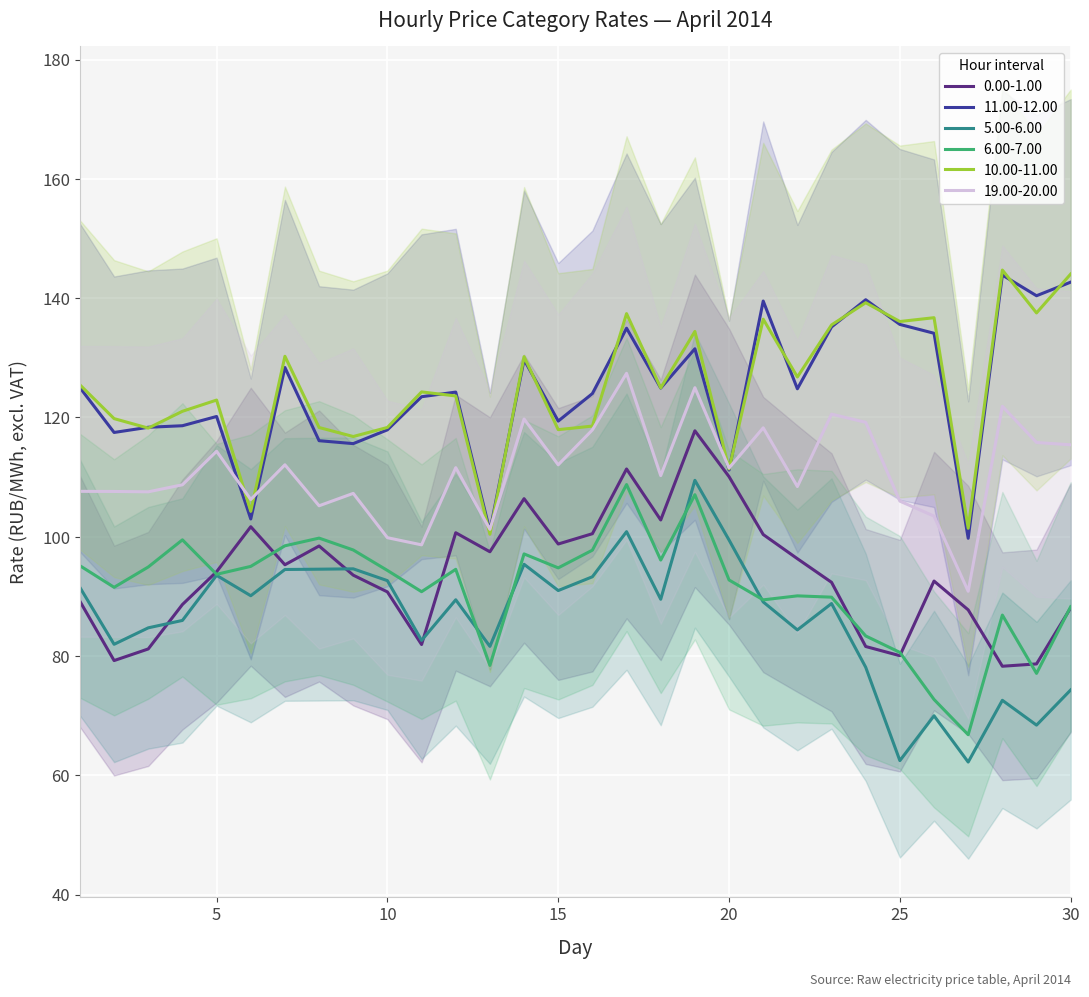

Rank the series at 13 from highest to lowest value.

19.00-20.00, 11.00-12.00, 10.00-11.00, 0.00-1.00, 5.00-6.00, 6.00-7.00